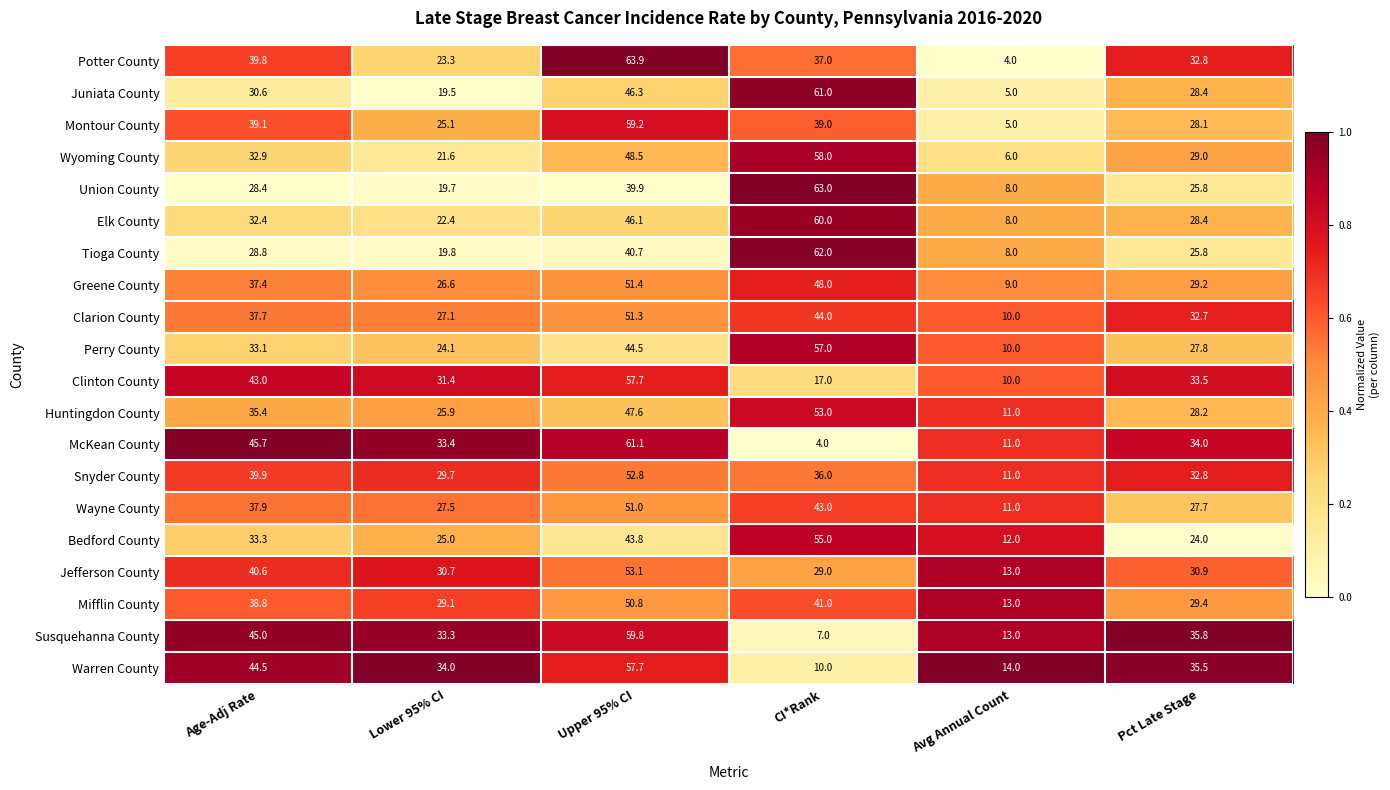

The value of Elk County at Pct Late Stage is 42.4. True or false?

False